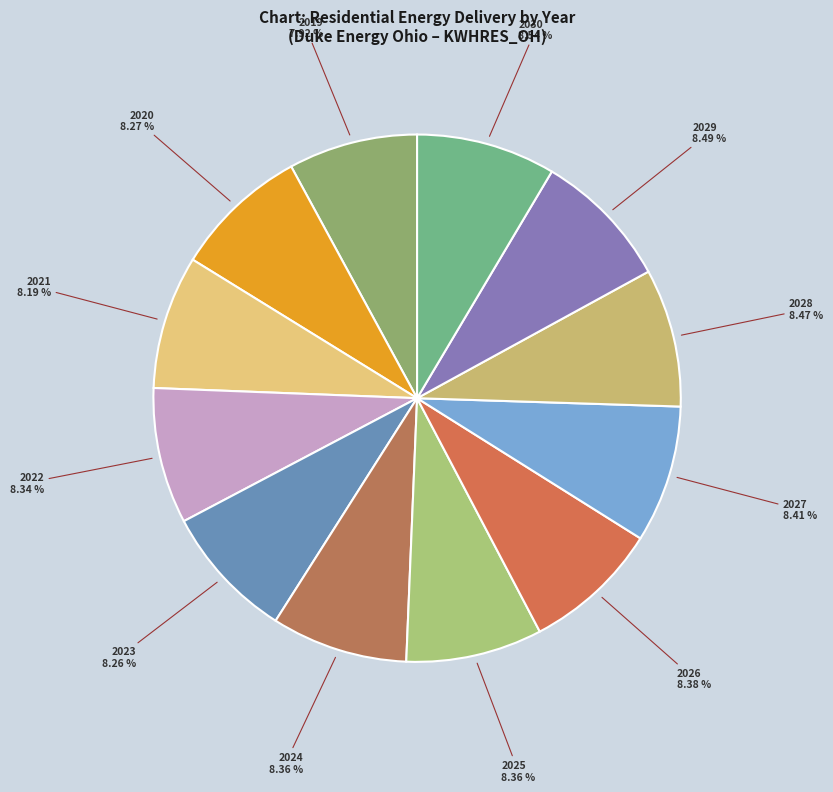

Which slice is the smallest?

2019